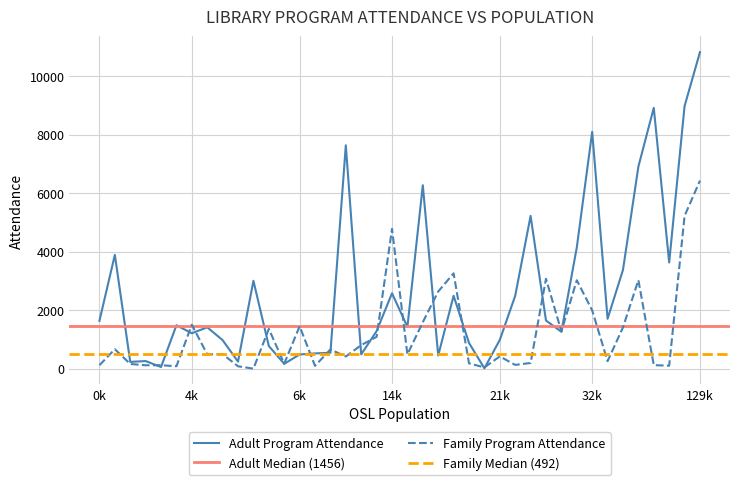

What value does the Family Program Attendance series have at 5080?

80